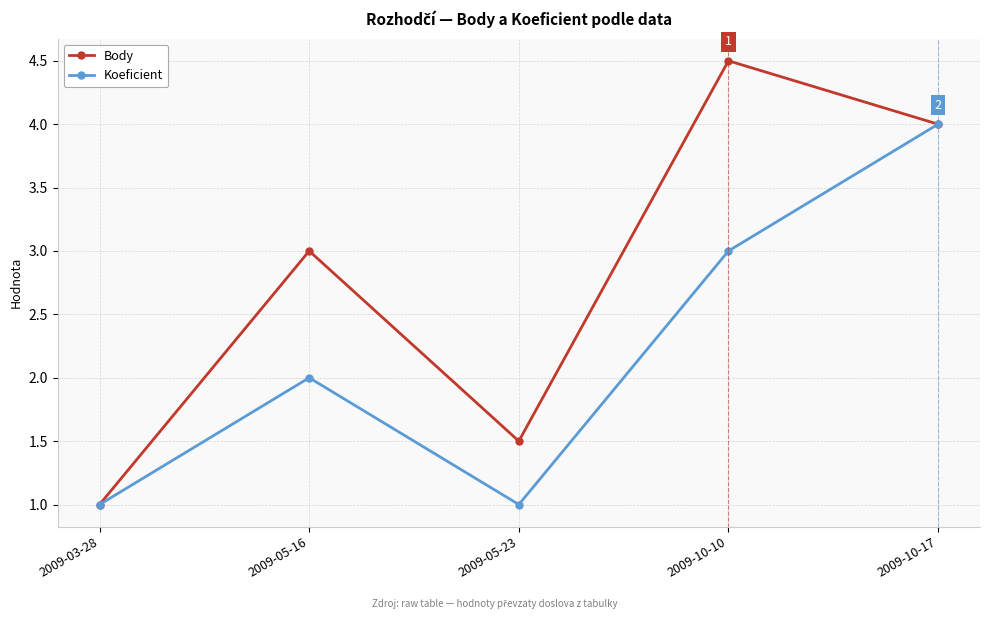

Which series has the largest range (max minus min)?

Body